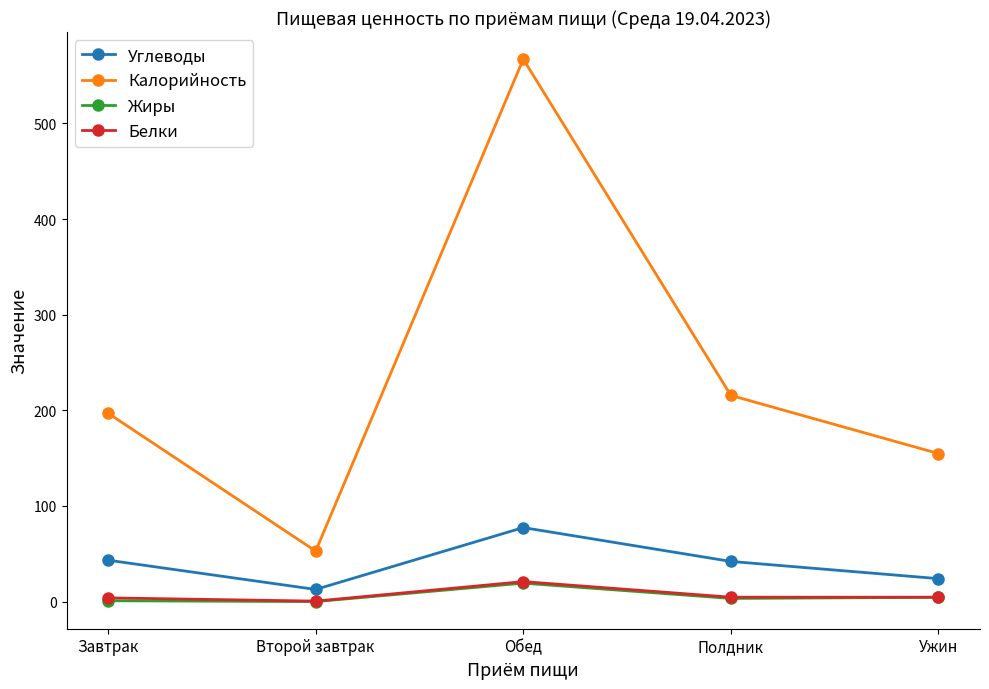

What is the sum of the Углеводы values at Завтрак and Второй завтрак?

56.0